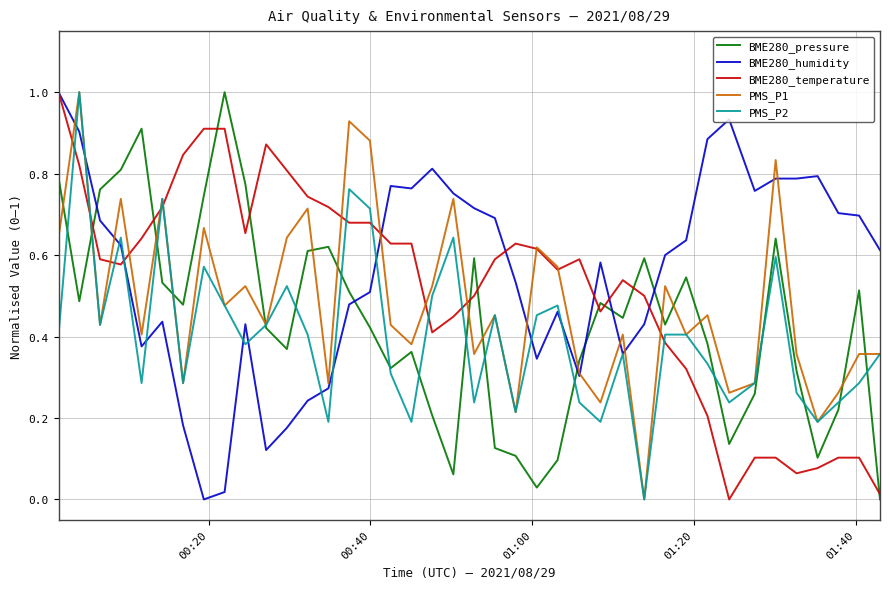

True or false: BME280_temperature and BME280_pressure intersect in this chart.

True